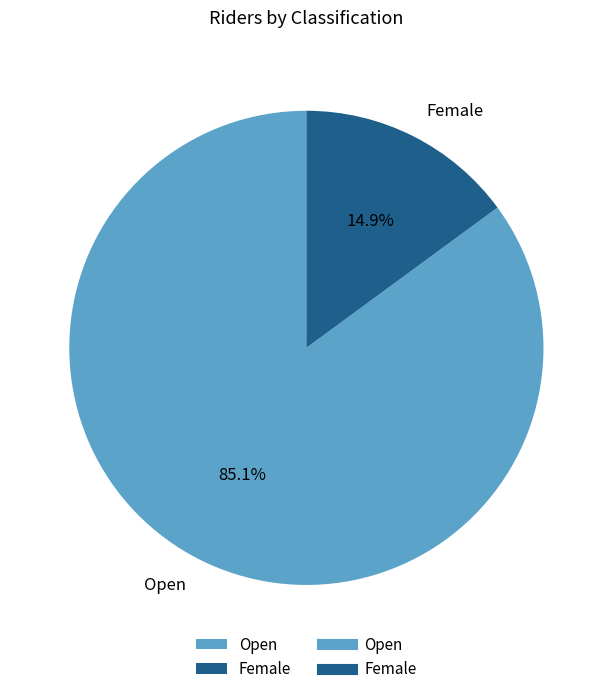

Which slice represents more than half of the pie?

Open